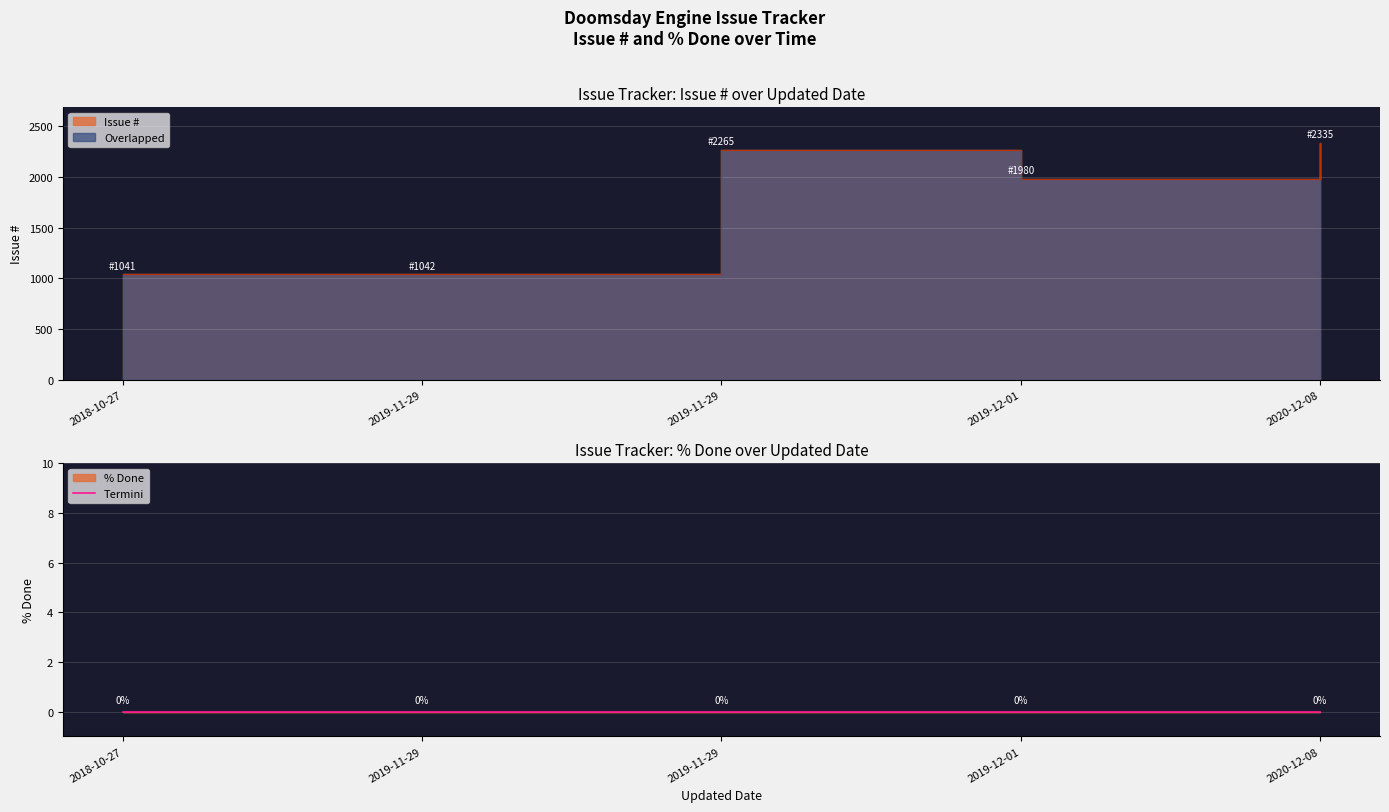

What is the greatest value displayed?

2335